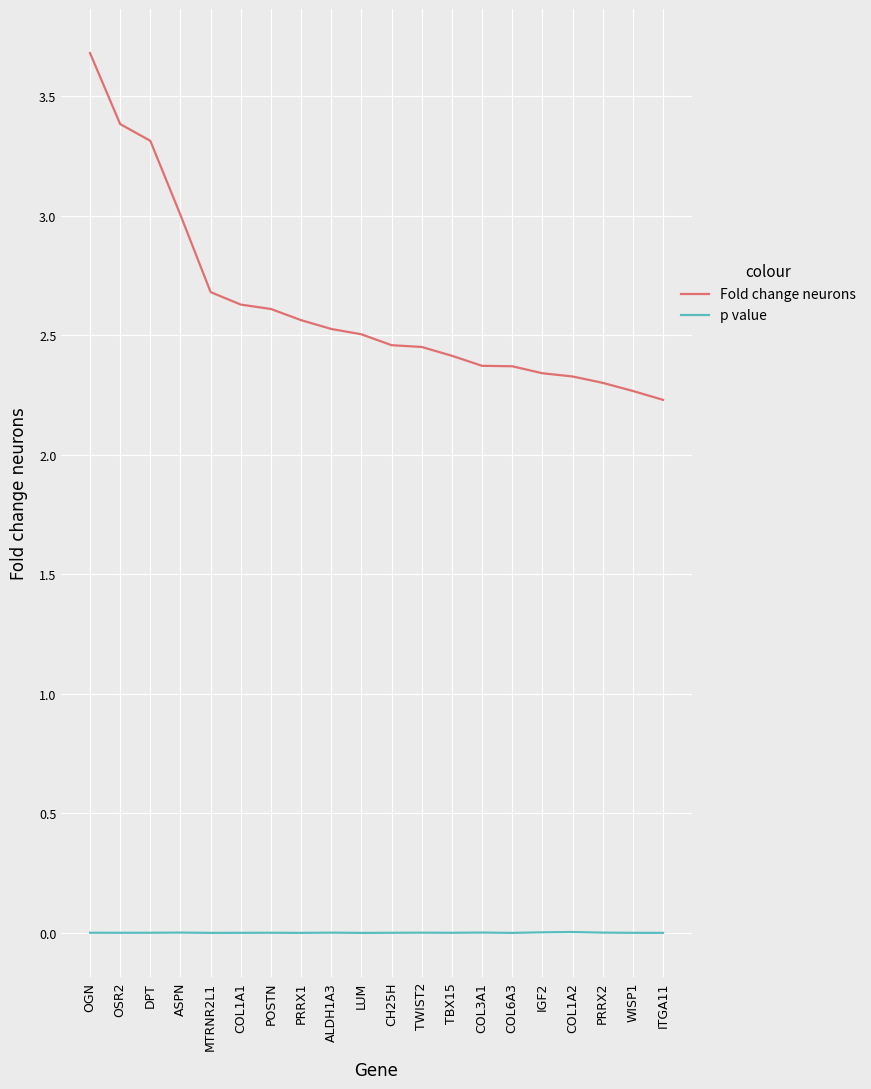

True or false: Fold change neurons and p value cross at least once.

False